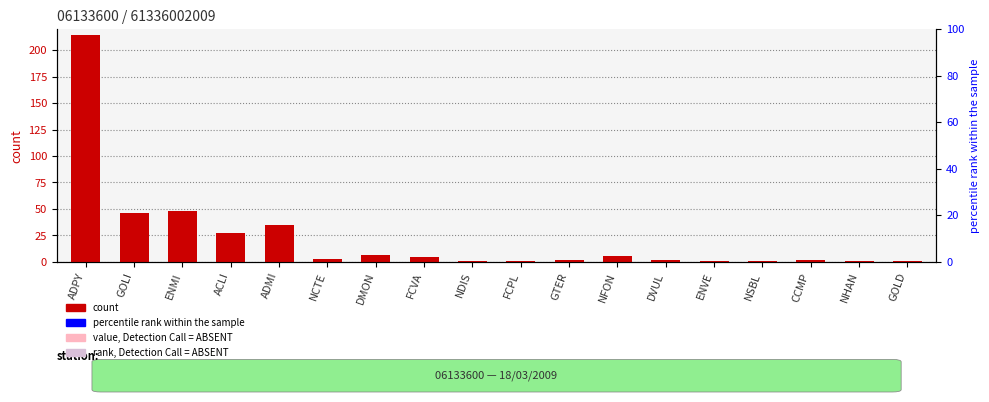

What is the label of the 18th bar from the right?

ADPY